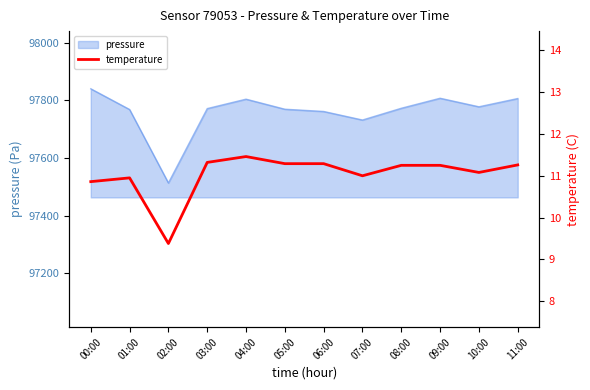

What is the minimum value shown in the chart?

9.4